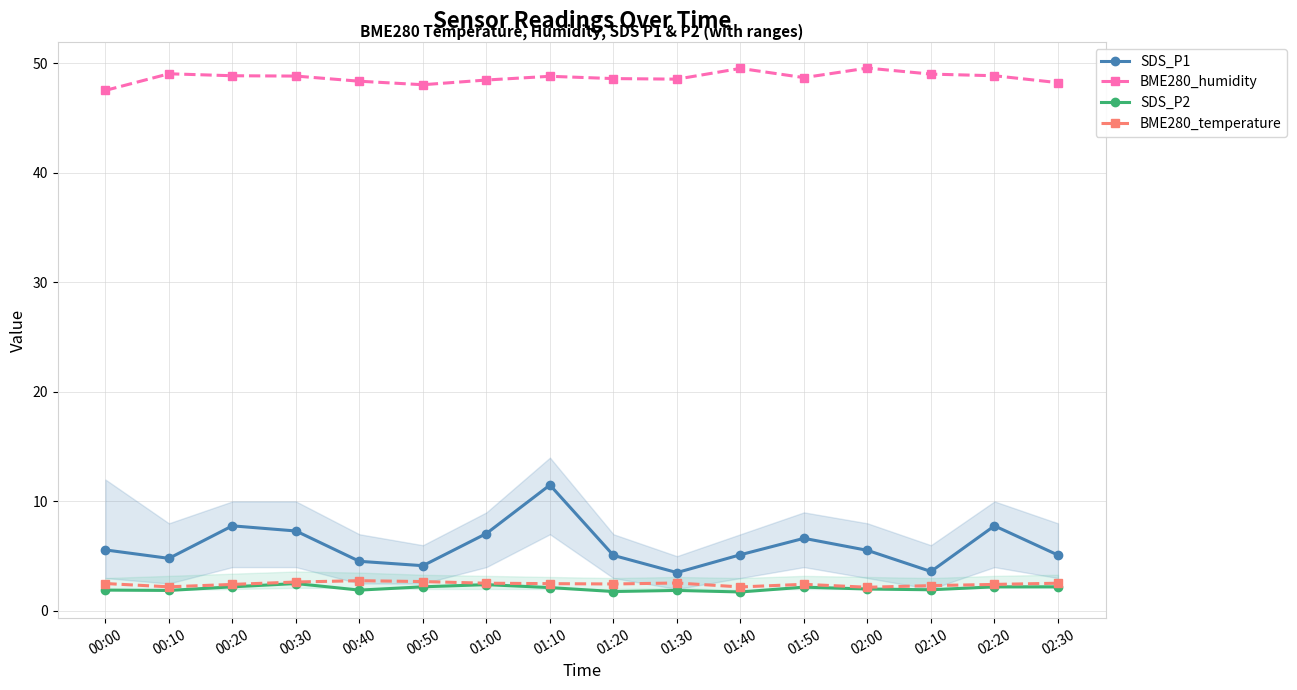

How many lines are shown in the chart?

4